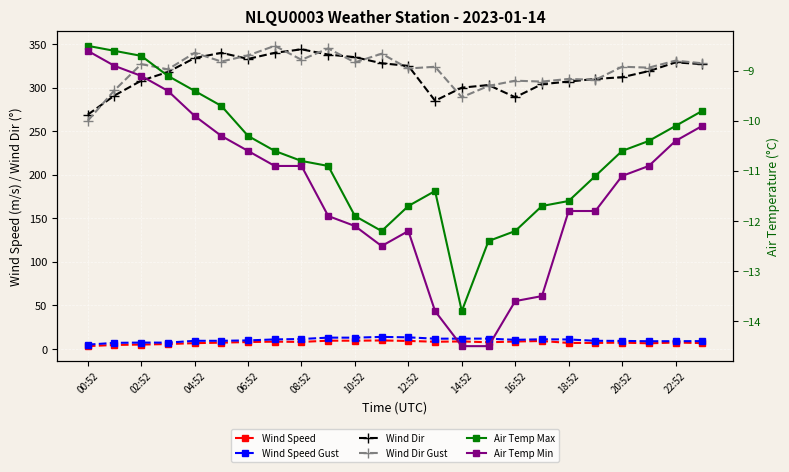

Which series has the widest spread of values?

Wind Dir Gust